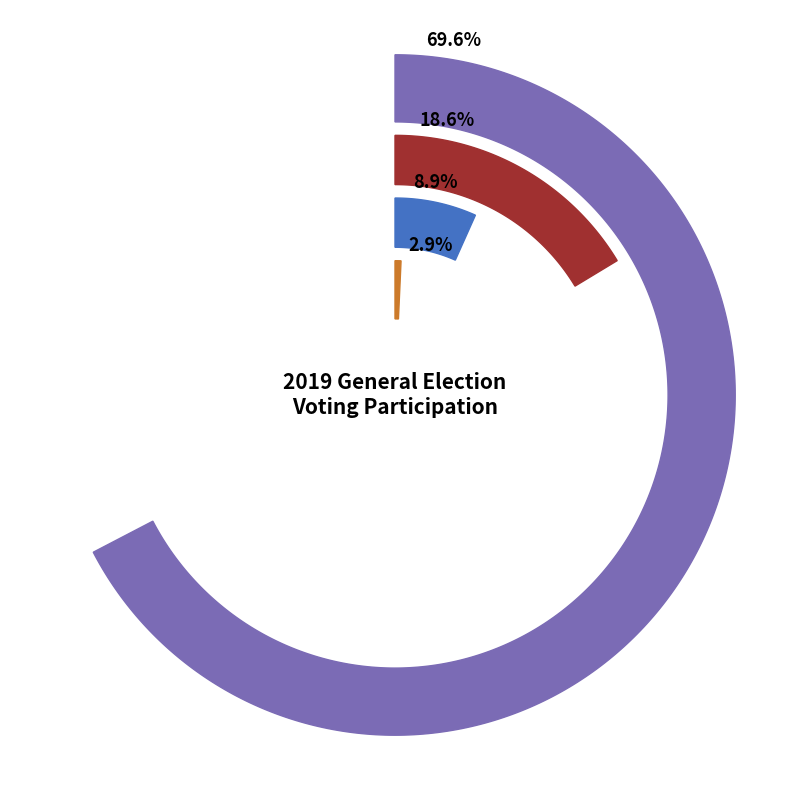

To the nearest percent, what is the difference between the Prefer not to say and I did not vote at the 2019 General Election slice percentages?

16%